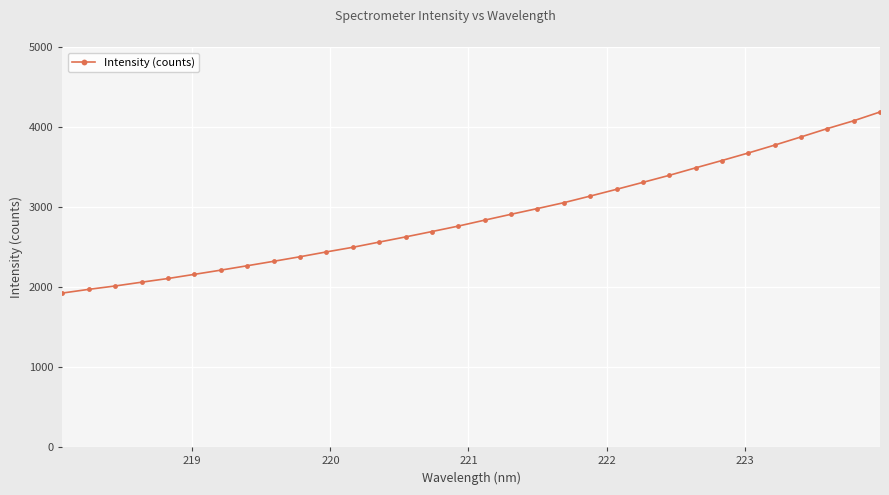

What is the greatest value displayed?

4188.0